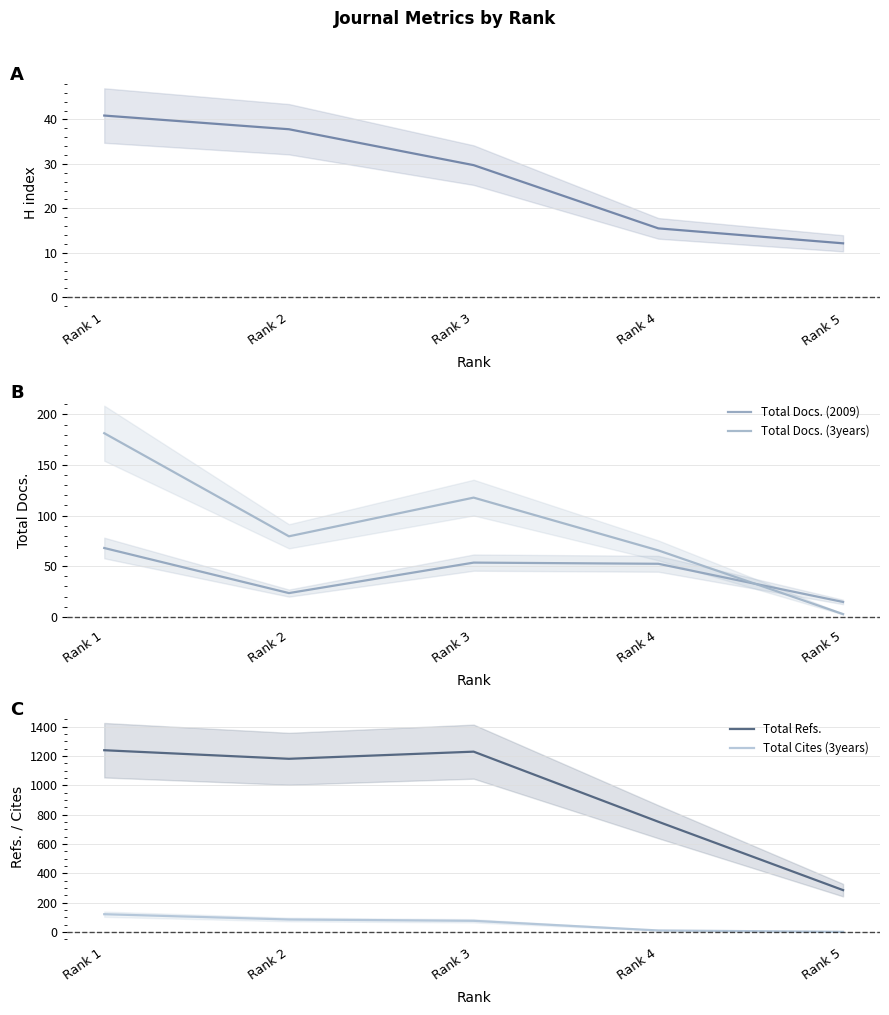

True or false: Total Refs. and Total Cites (3years) cross at least once.

False